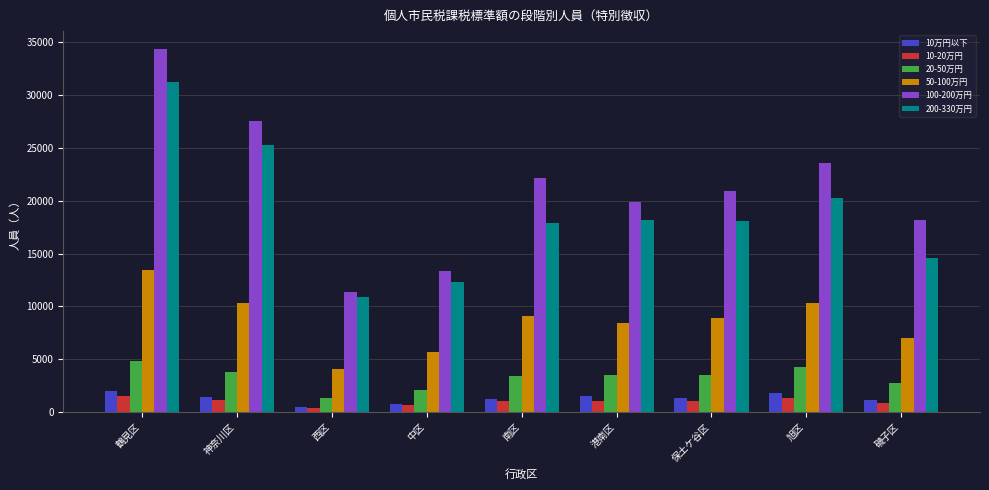

At which label does 100-200万円 reach its peak?

鶴見区